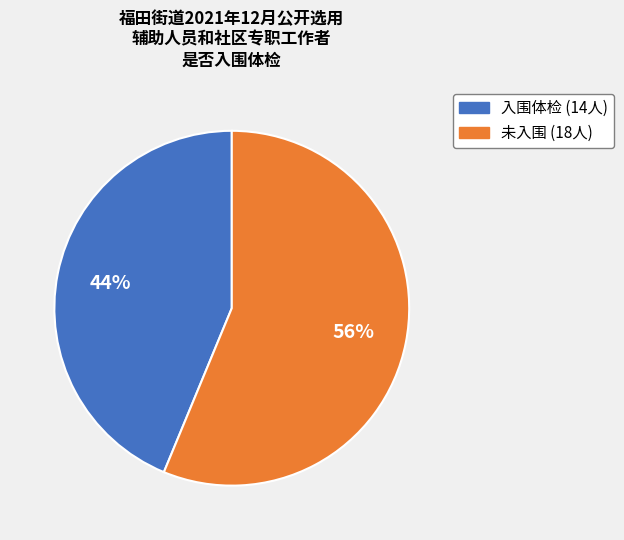

The 未入围 (18人) slice represents 56% of the pie. True or false?

True